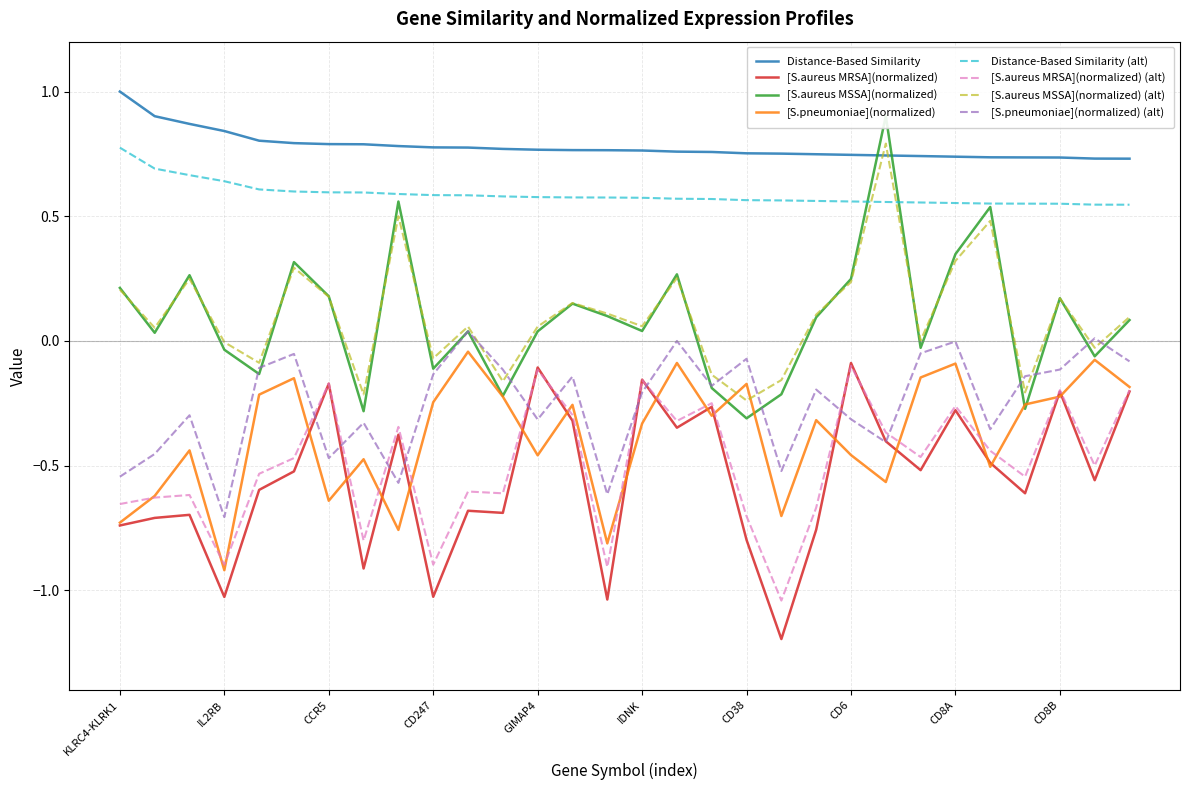

Between CCR5 and CD247, which is larger?

CCR5